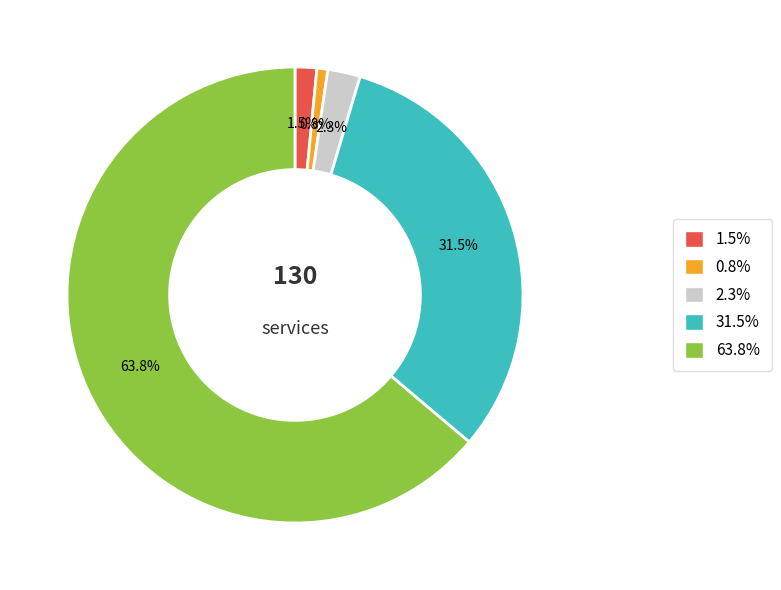

Does any single category account for the majority?

Yes